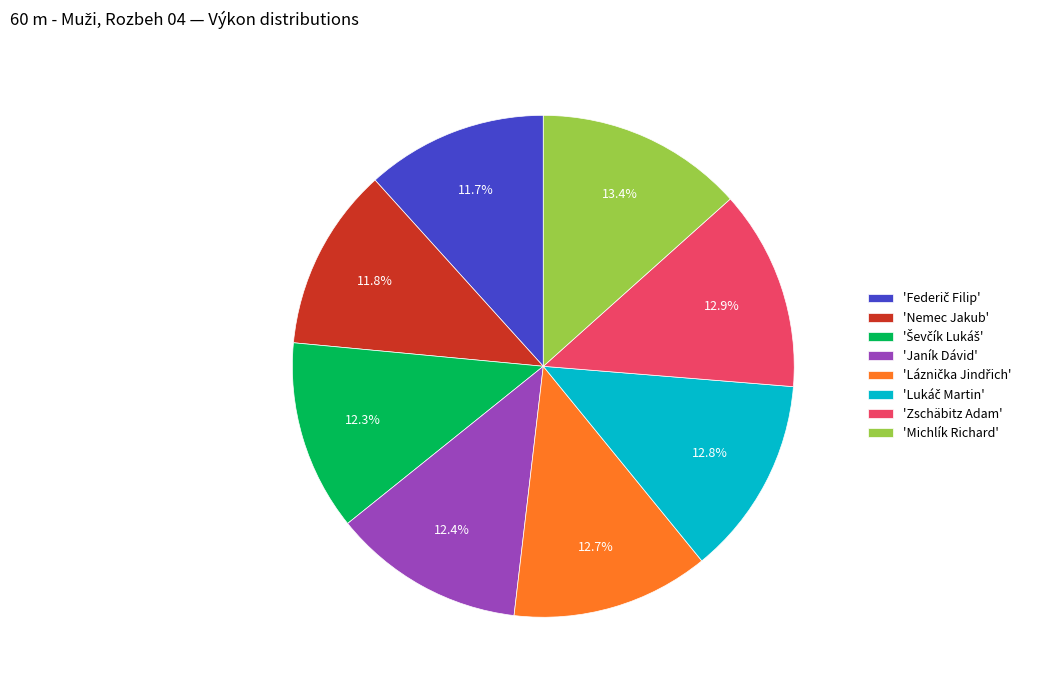

Is there any slice that represents more than half of the pie?

No